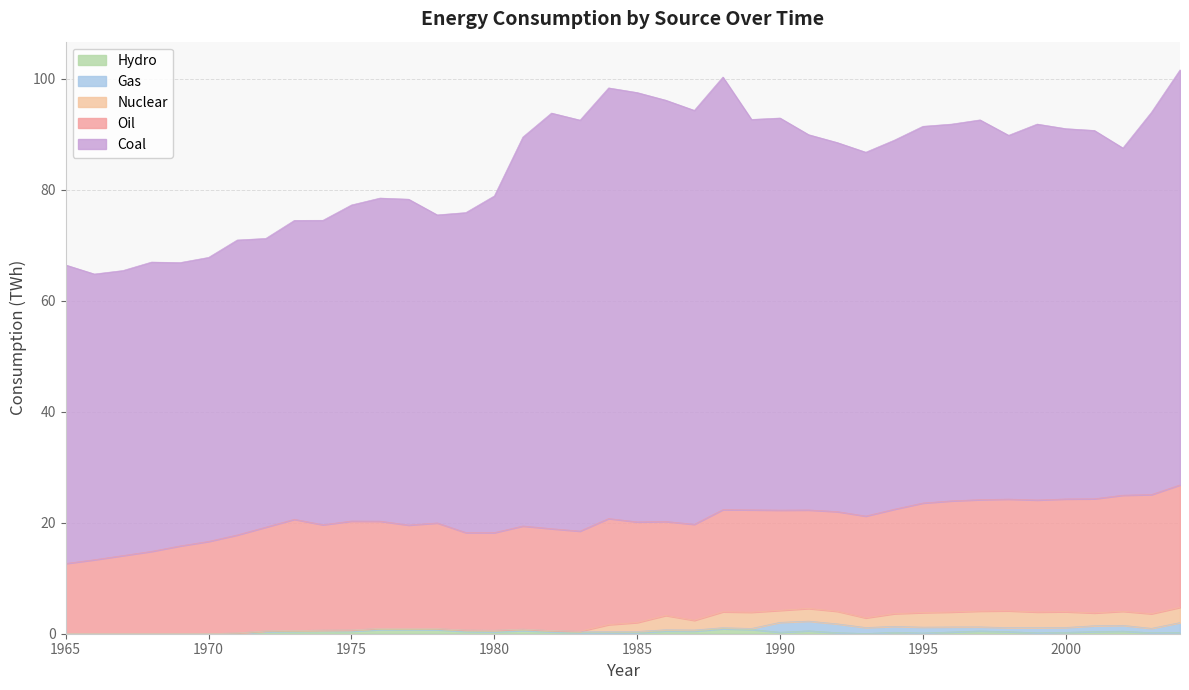

How many interior local valleys does the Coal series have?

10